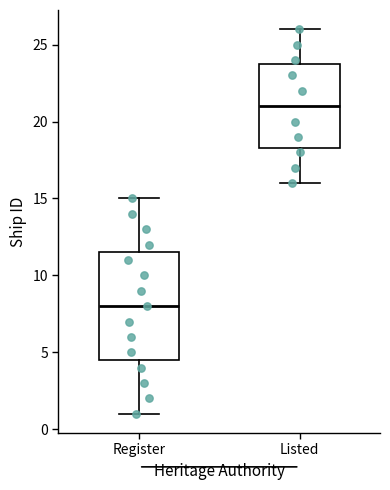

Comparing the boxes themselves (not the whiskers), which one is the tallest?

Register